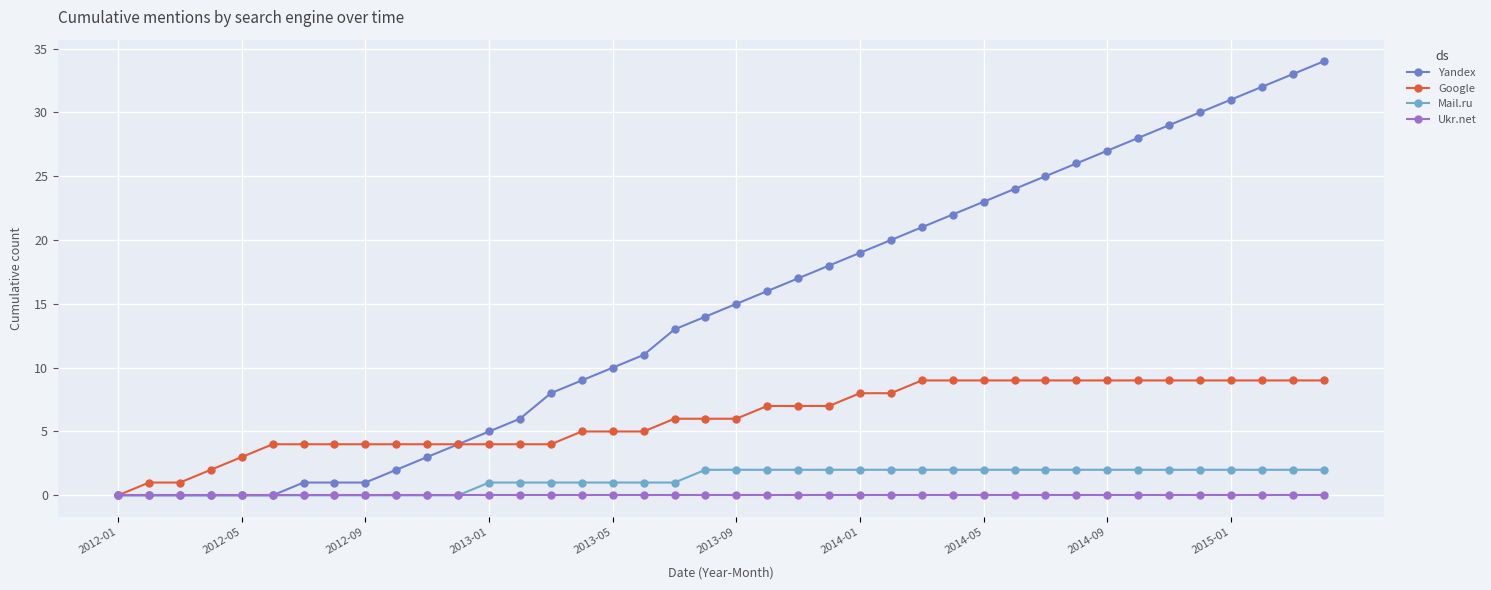

What is the value of the Yandex point at the 35th from the left?

29